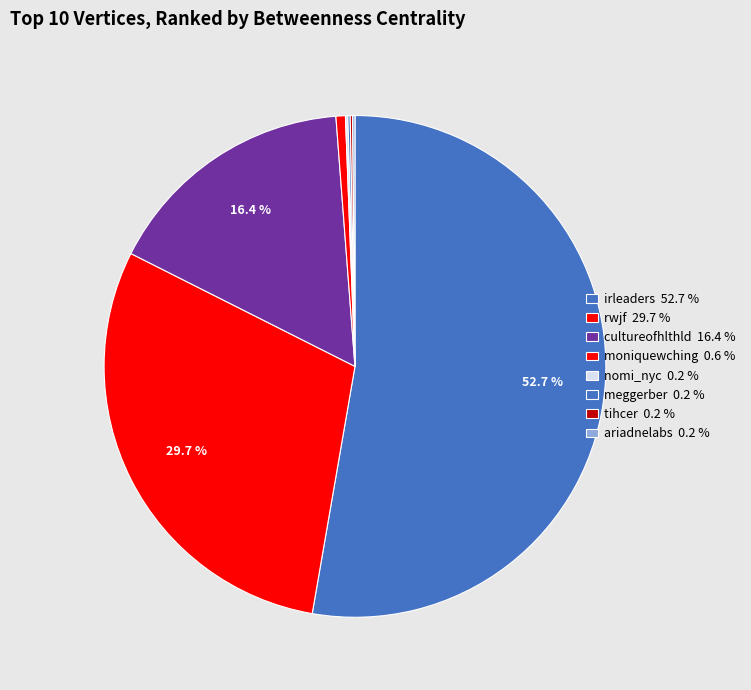

To the nearest percent, what is the difference between the largest and smallest slice percentages?

53%